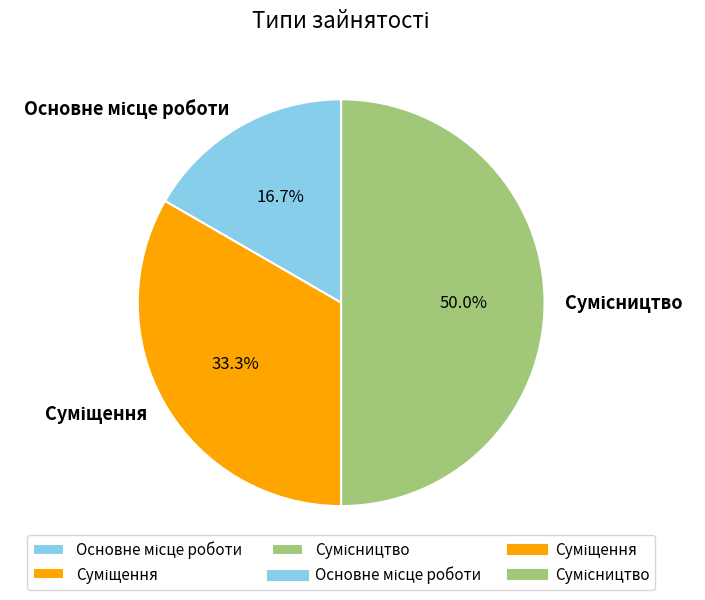

What percentage is the Сумісництво slice, to the nearest percent?

50%